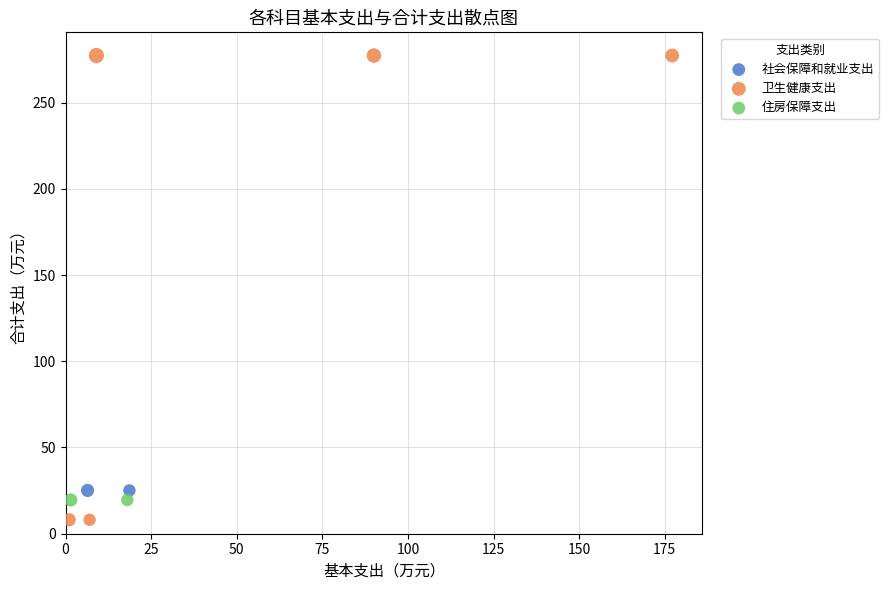

Which series reaches the maximum Y coordinate?

卫生健康支出